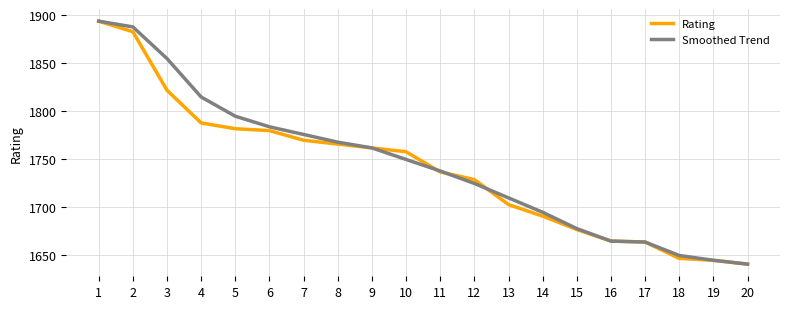

True or false: Smoothed Trend has a value of 2563 at 7.

False